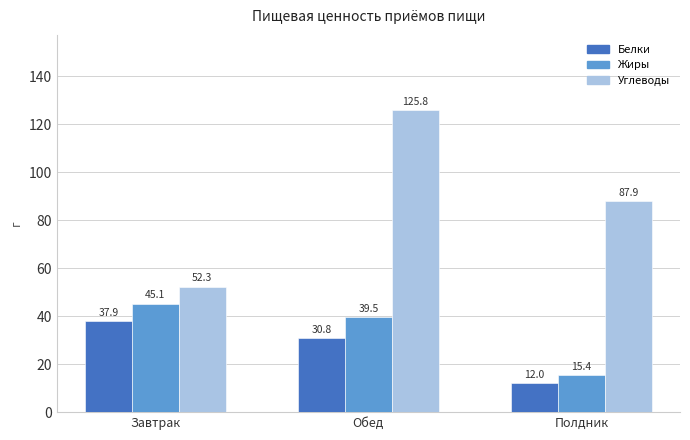

Rank the series by their maximum value, from highest to lowest.

Углеводы, Жиры, Белки